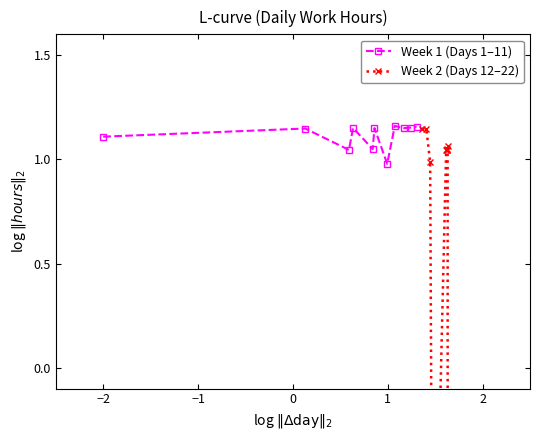

True or false: Week 1 (Days 1–11) has more than 2 points higher than both neighbors.

True